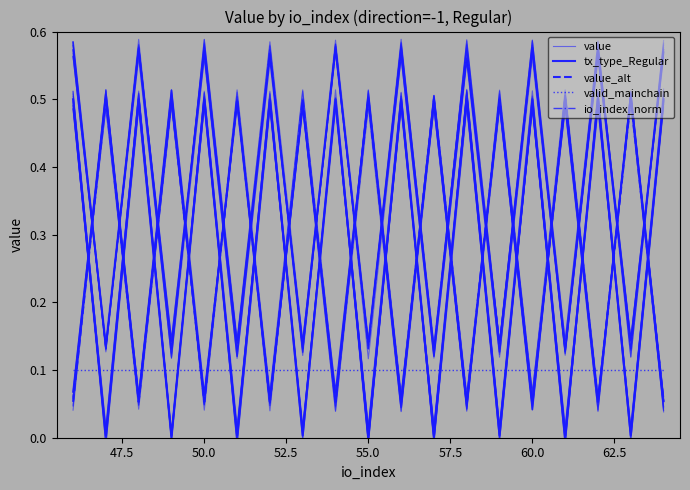

How many lines are shown in the chart?

5